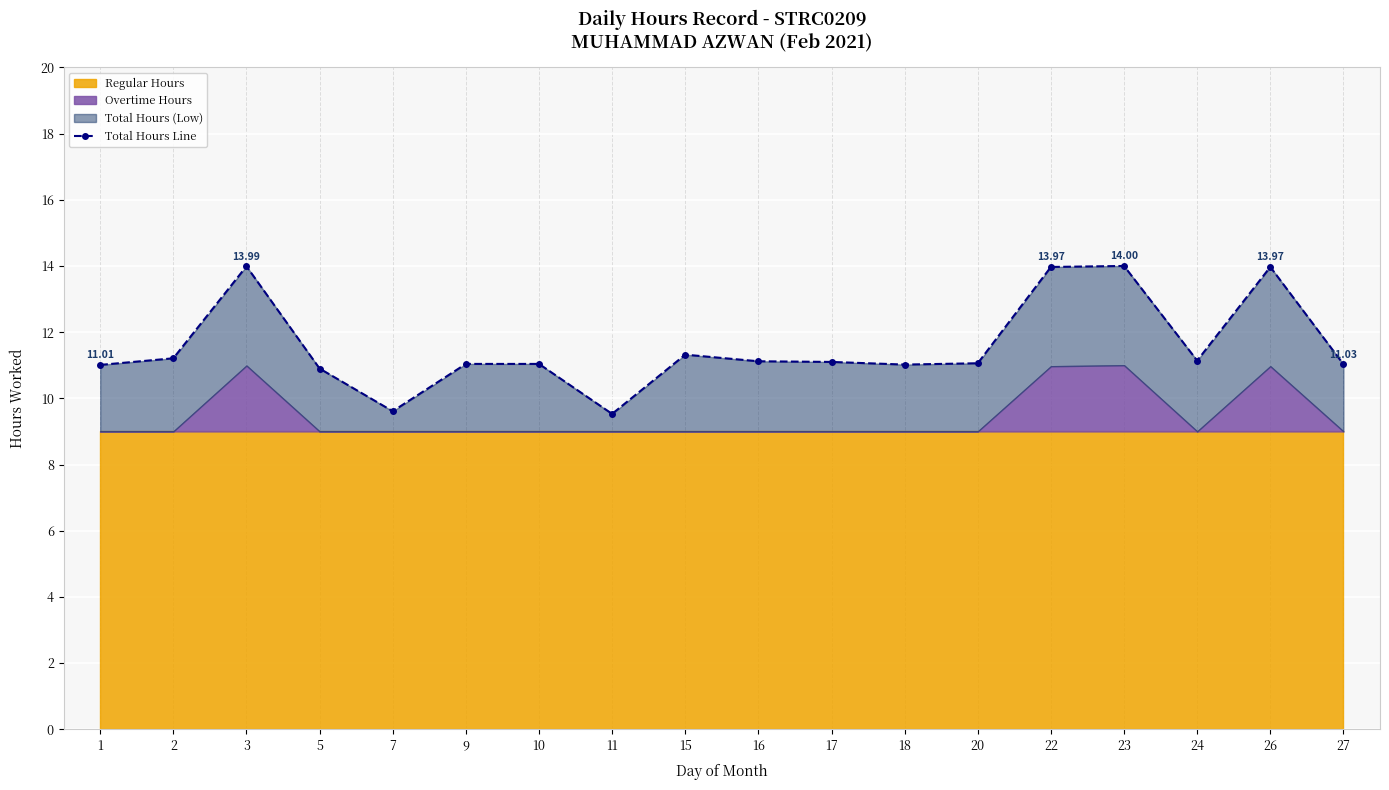

Reading left to right, list all the values displayed in this chart.

11.0	11.2	14.0	10.9	9.6	11.0	11.0	9.5	11.3	11.1	11.1	11.0	11.1	14.0	14.0	11.1	14.0	11.0